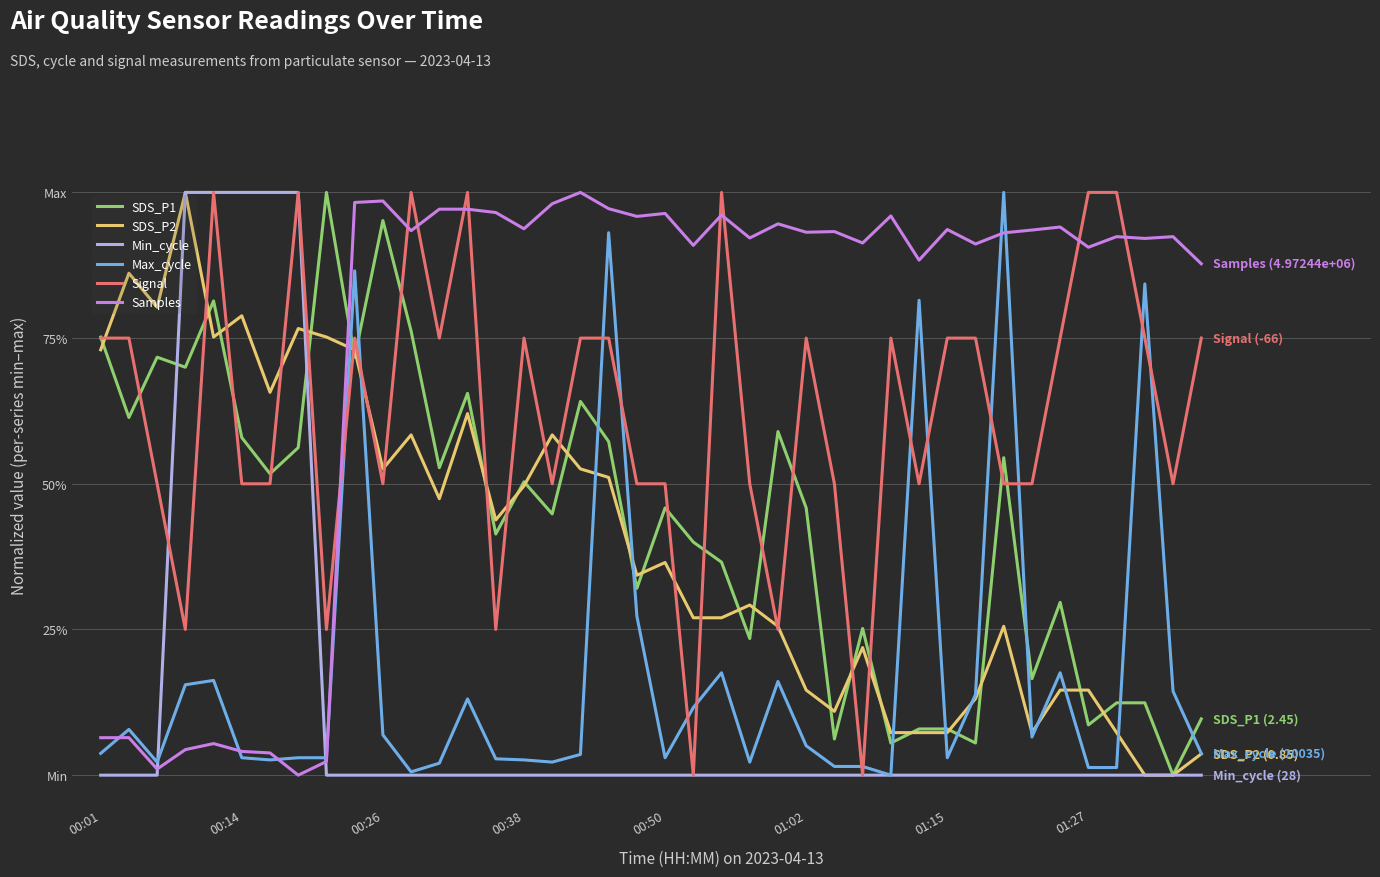

What are all the series names shown in the legend?

SDS_P1, SDS_P2, Min_cycle, Max_cycle, Signal, Samples